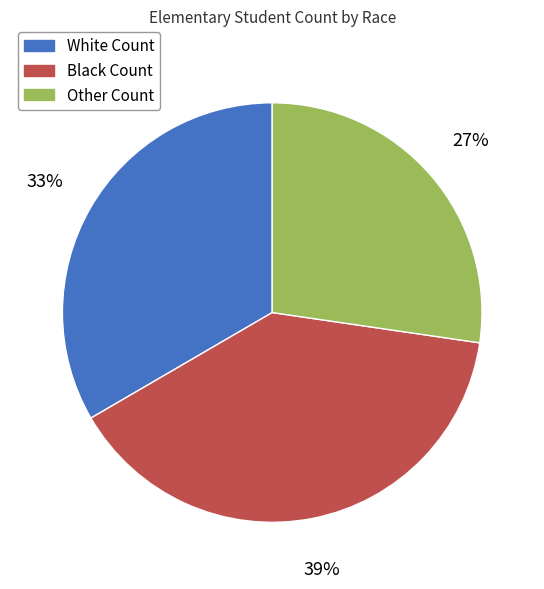

To the nearest percent, what is the difference between the largest and smallest slice percentages?

12%